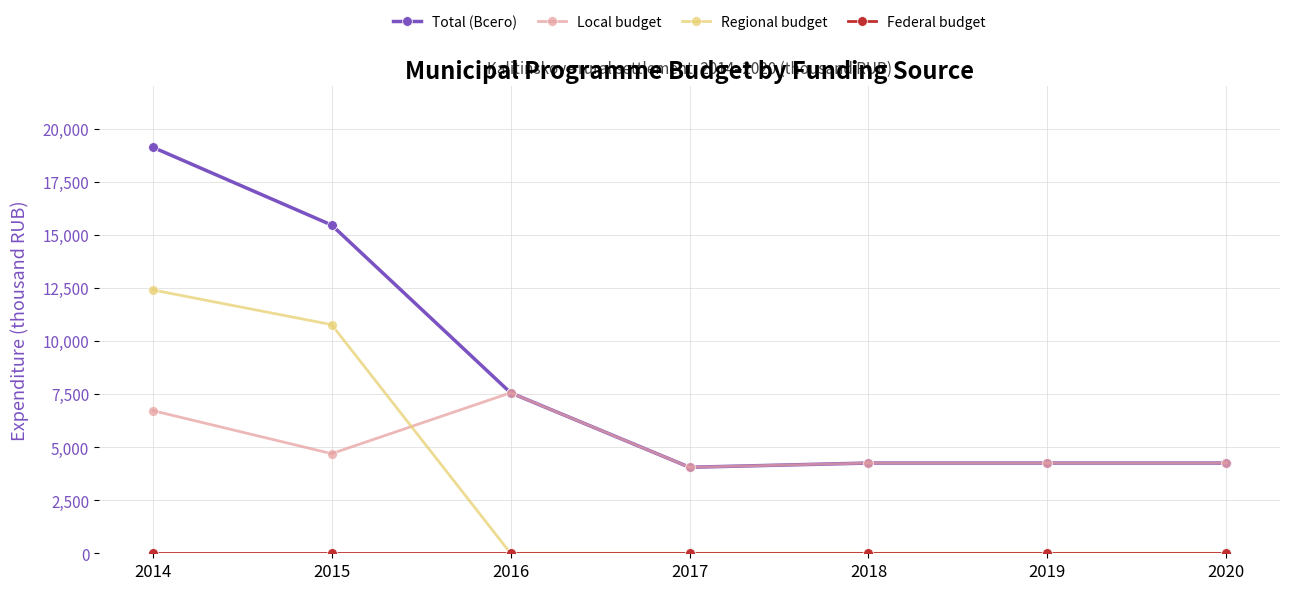

Which series has the largest range (max minus min)?

Total (Всего)